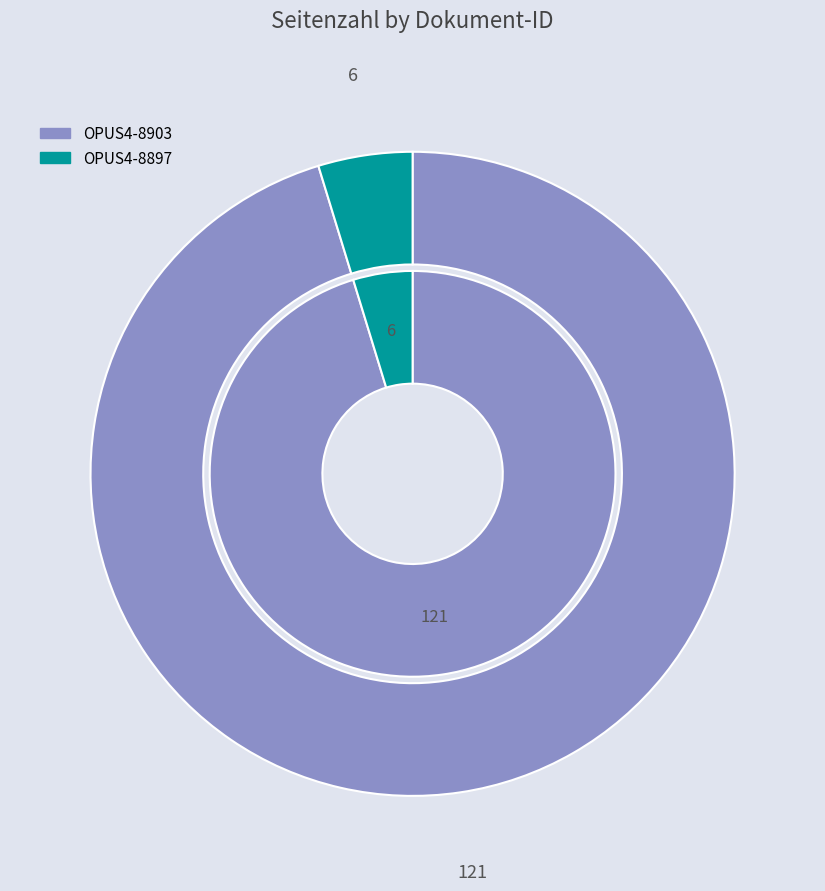

To the nearest percent, what is the combined percentage of OPUS4-8903 and OPUS4-8897?

100%